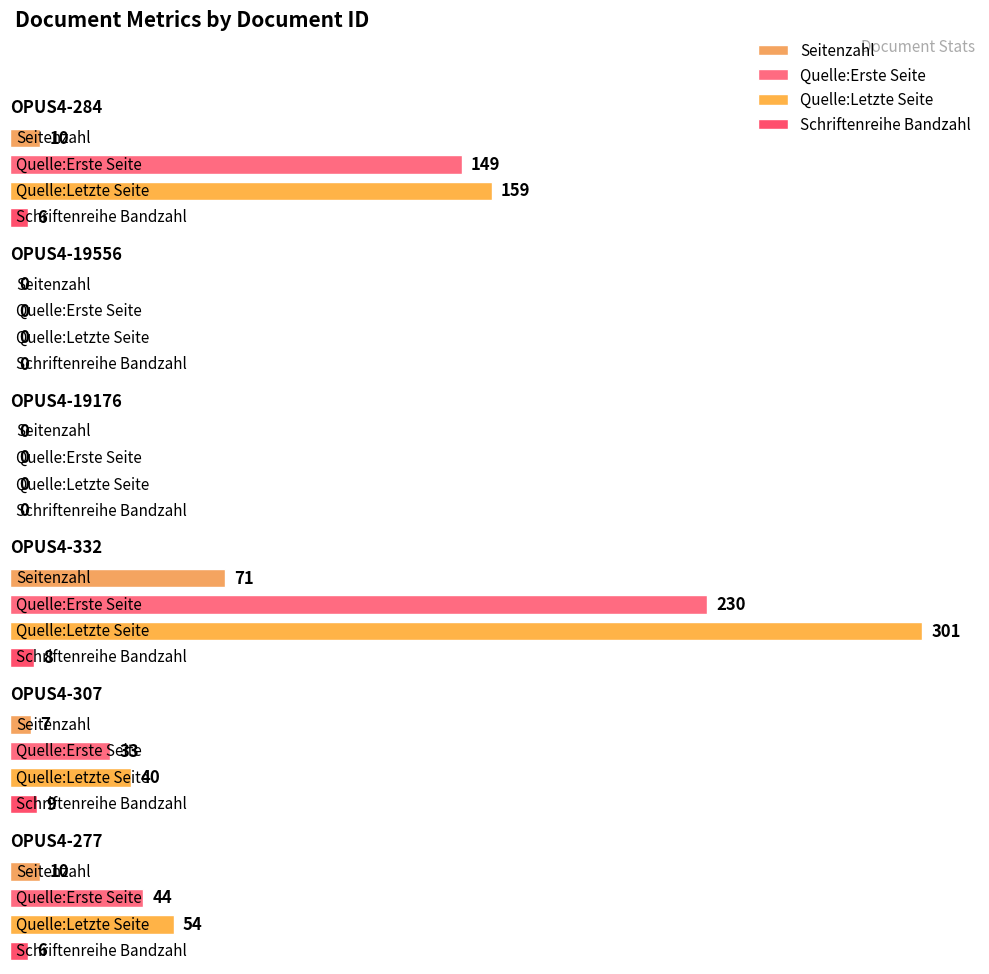

Which series has the largest total across all categories?

Quelle:Letzte Seite